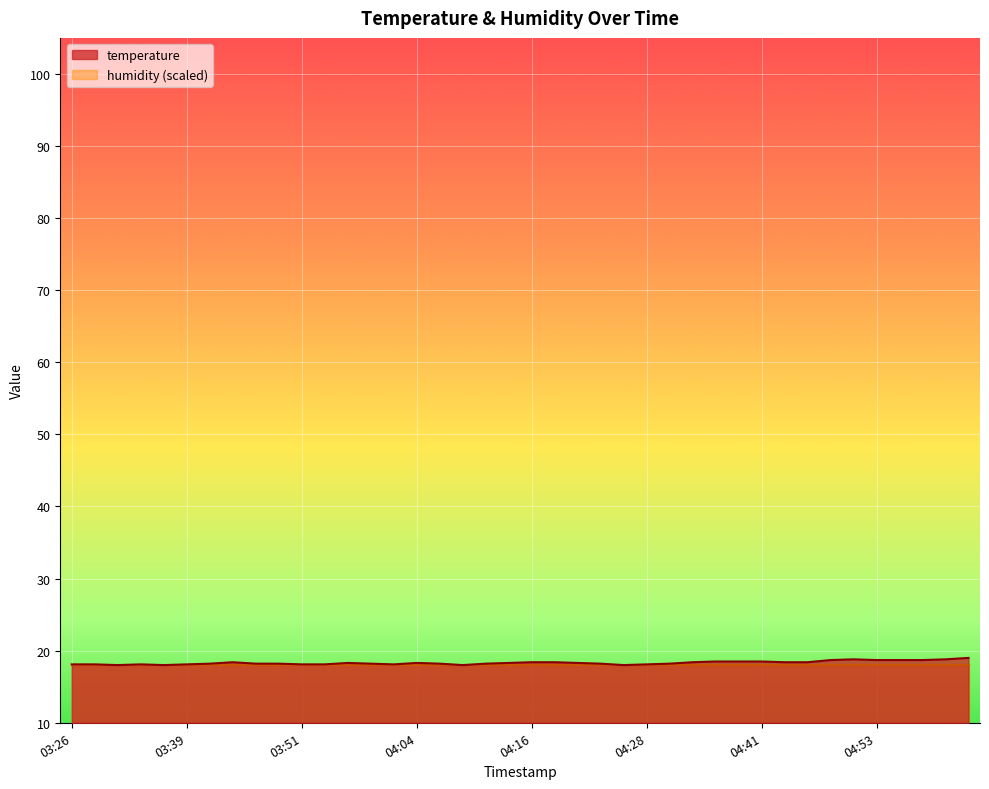

What is the value of the 40th point from the left?

19.0